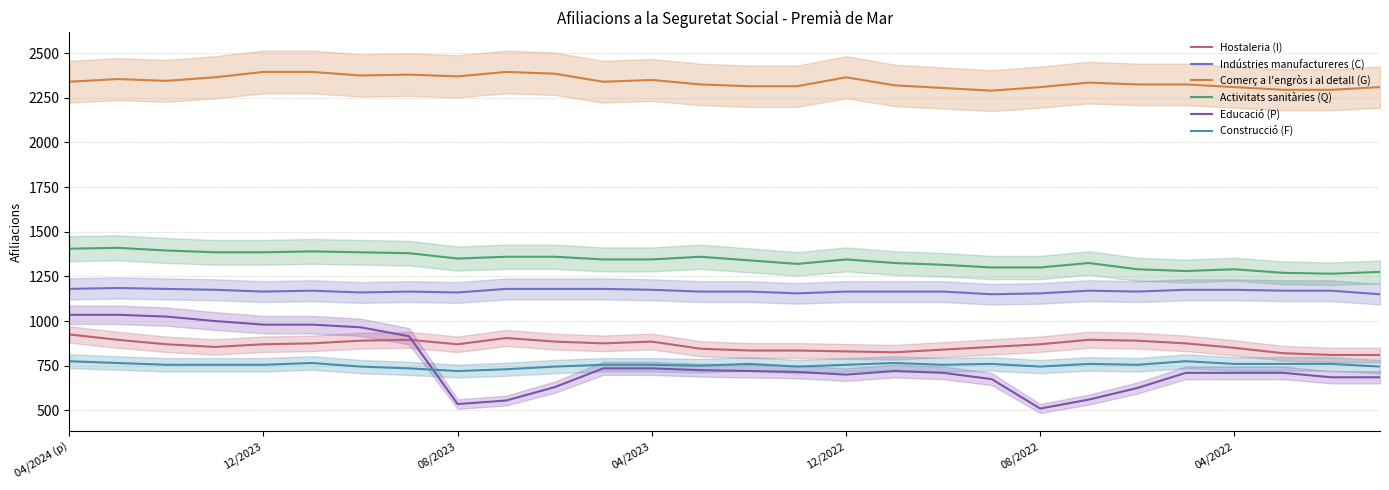

True or false: Hostaleria (I) and Construcció (F) cross at least once.

False